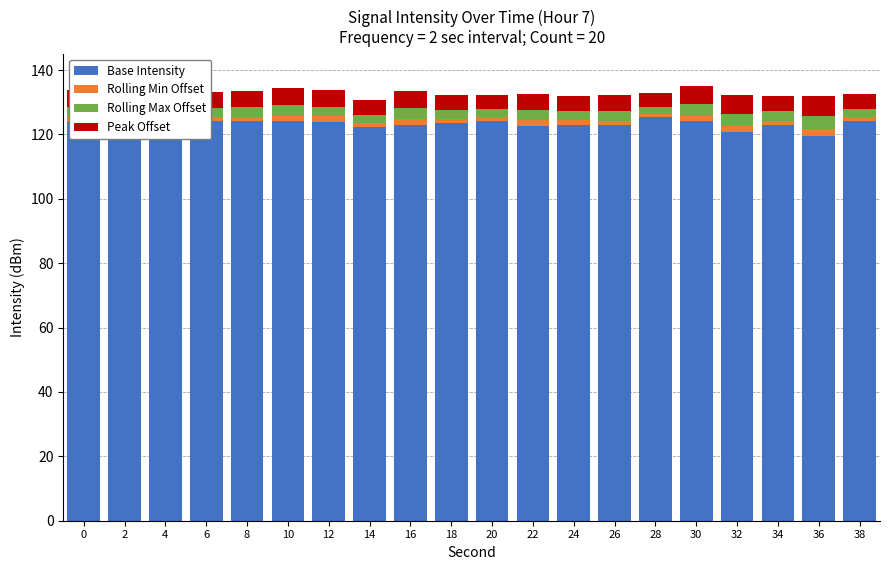

What is the difference between the second highest and minimum values in the Base Intensity series?

5.2